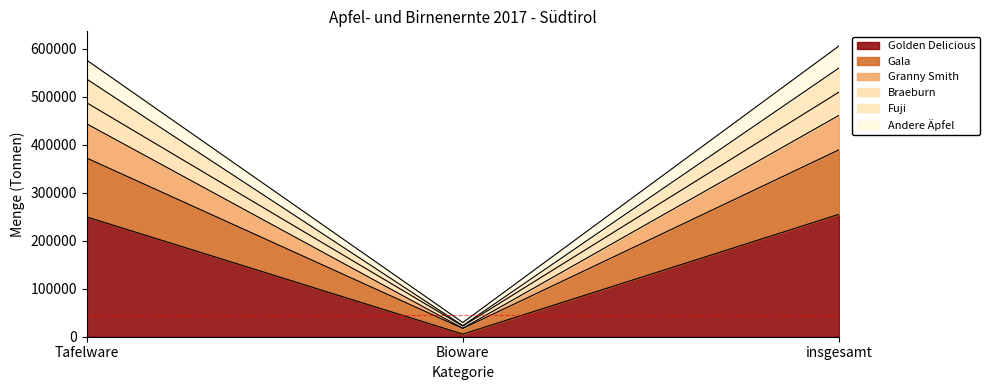

What is the total value across all series at Tafelware?

576361